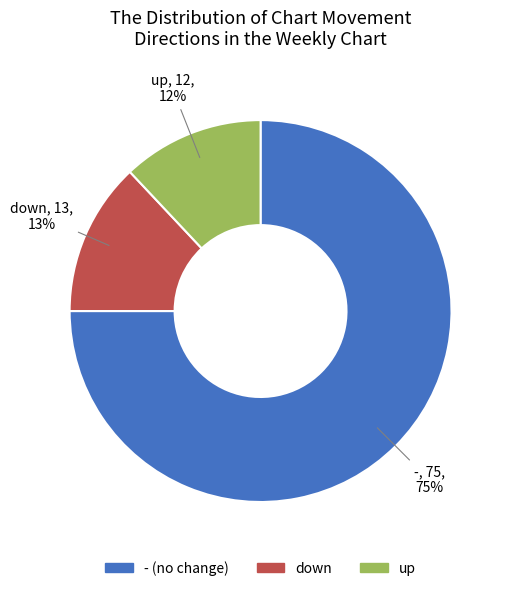

Which slice is the smallest?

up